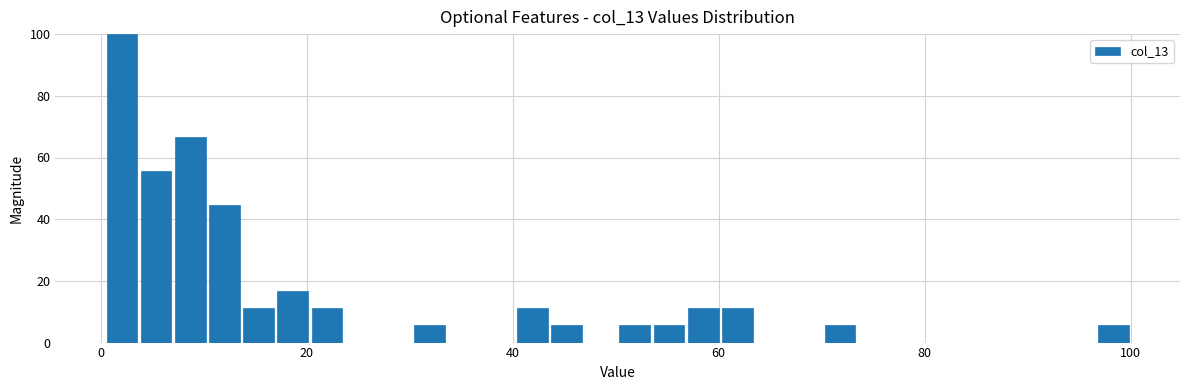

Read against the x-axis, roughly where is the centre of the tallest bar?

2